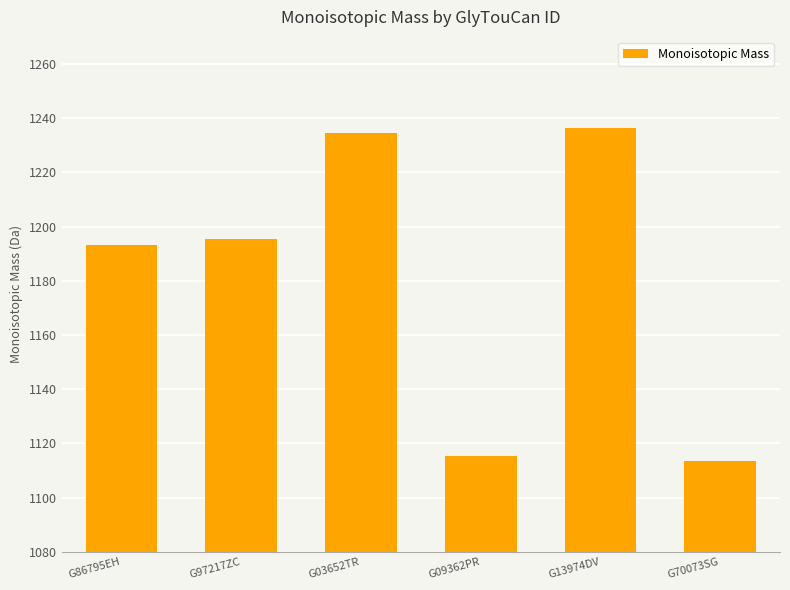

How many data points are less than 1195?

3